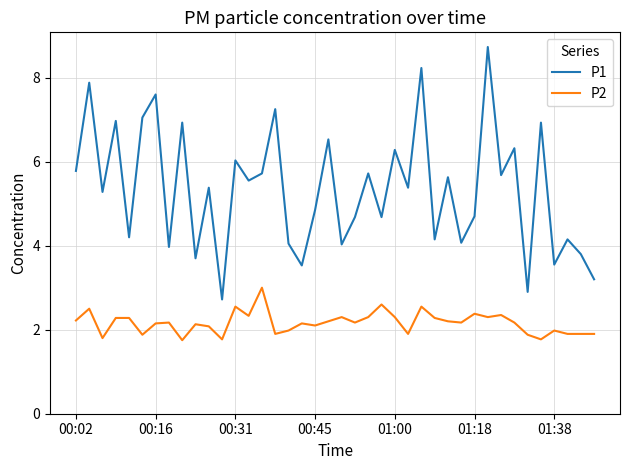

Which series has the largest range (max minus min)?

P1